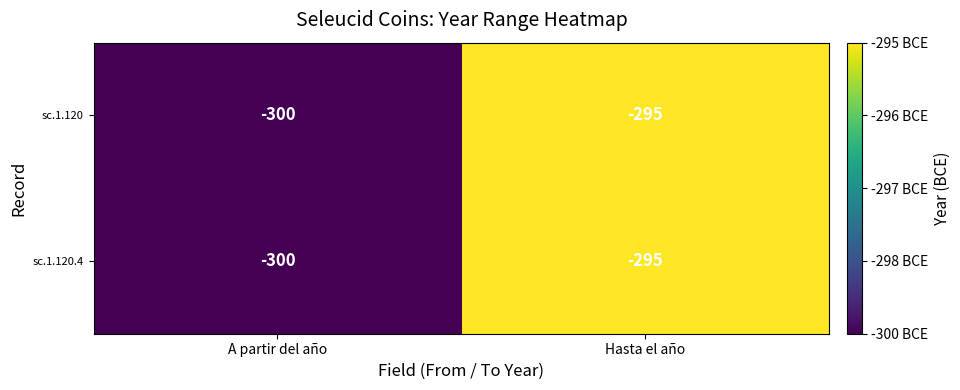

List the labels in order of sc.1.120 value, smallest first.

A partir del año, Hasta el año